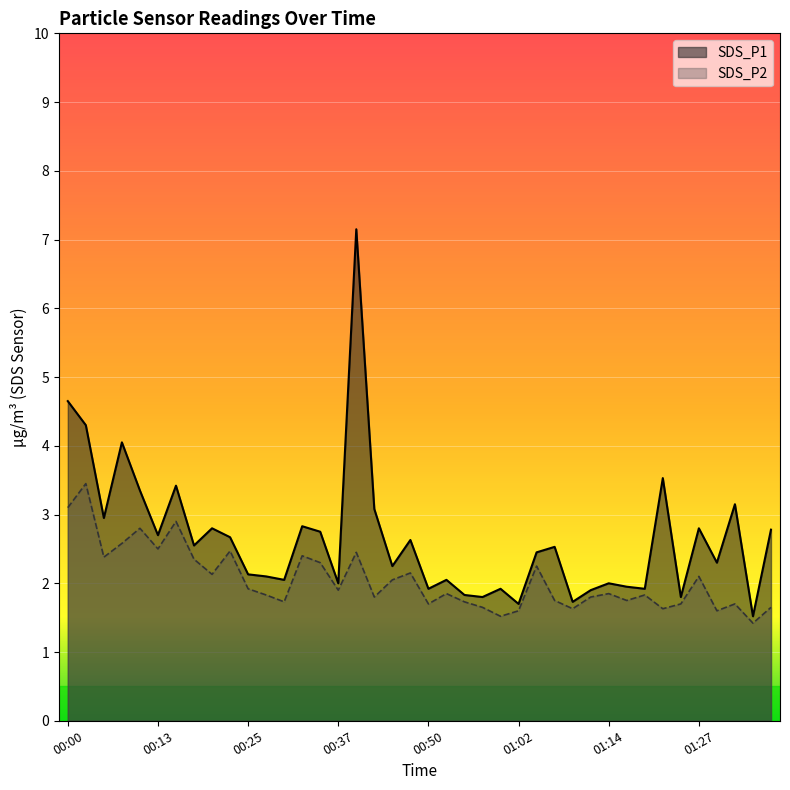

Which has a higher value, 01:00 or 01:02?

01:00